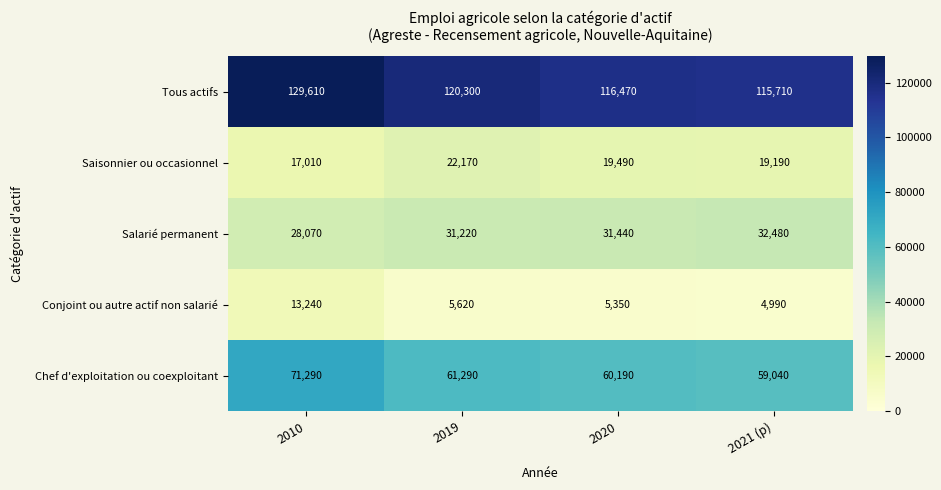

Which series changed the most between 2020 and 2021 (p)?

Chef d'exploitation ou coexploitant